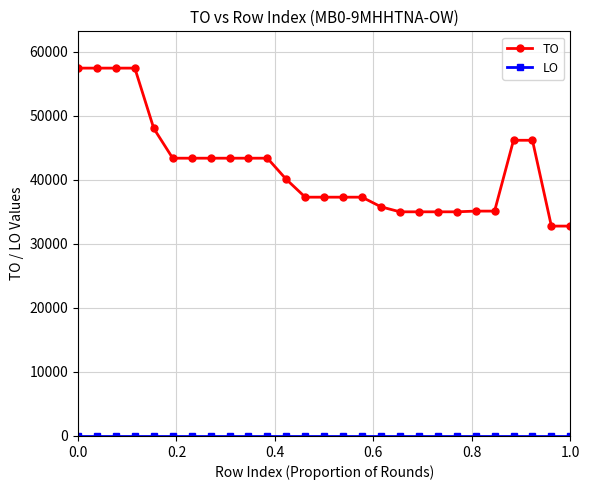

What is the greatest value displayed?

57451